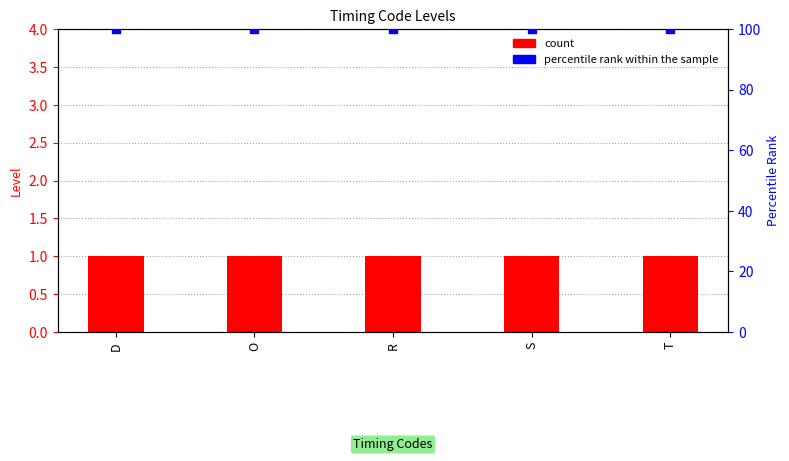

Which series has the widest spread of Y values?

count